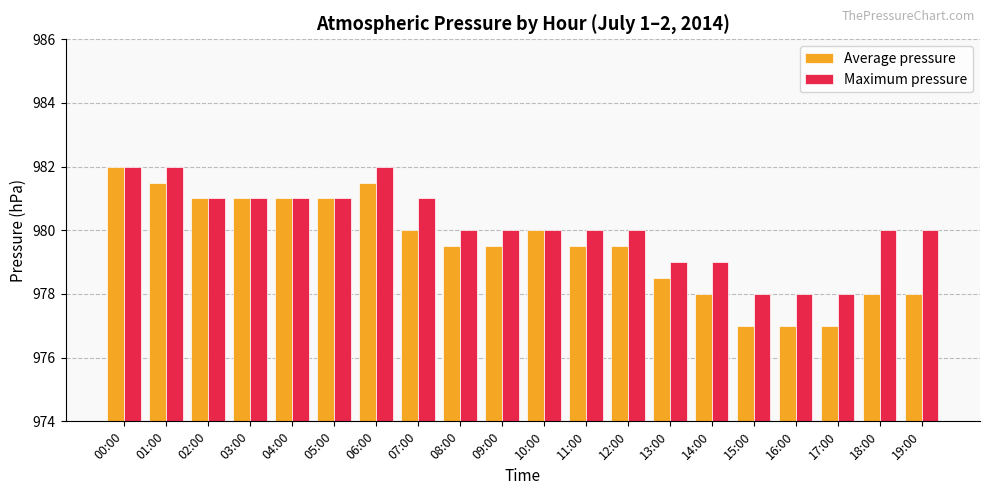

How many bars are there in each group?

2